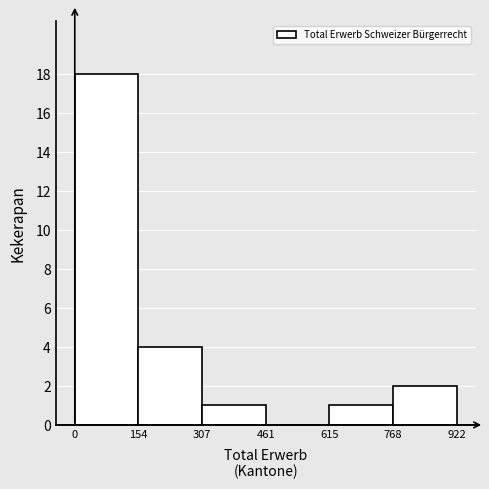

How tall is the bar that spans 768 to 922 on the x-axis? The values are not printed on the chart, so give them approximately, as read against the axis.

2